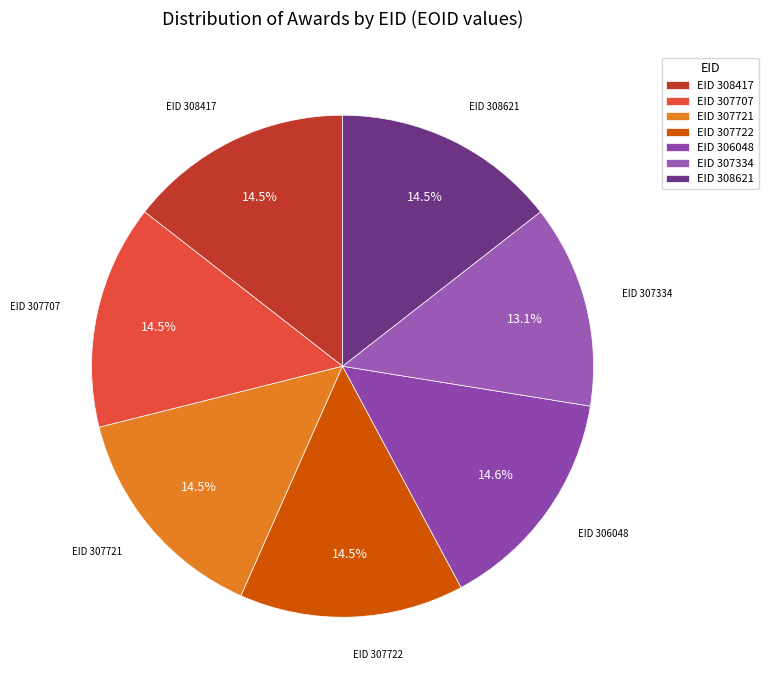

Which slice is the smallest?

EID 307334